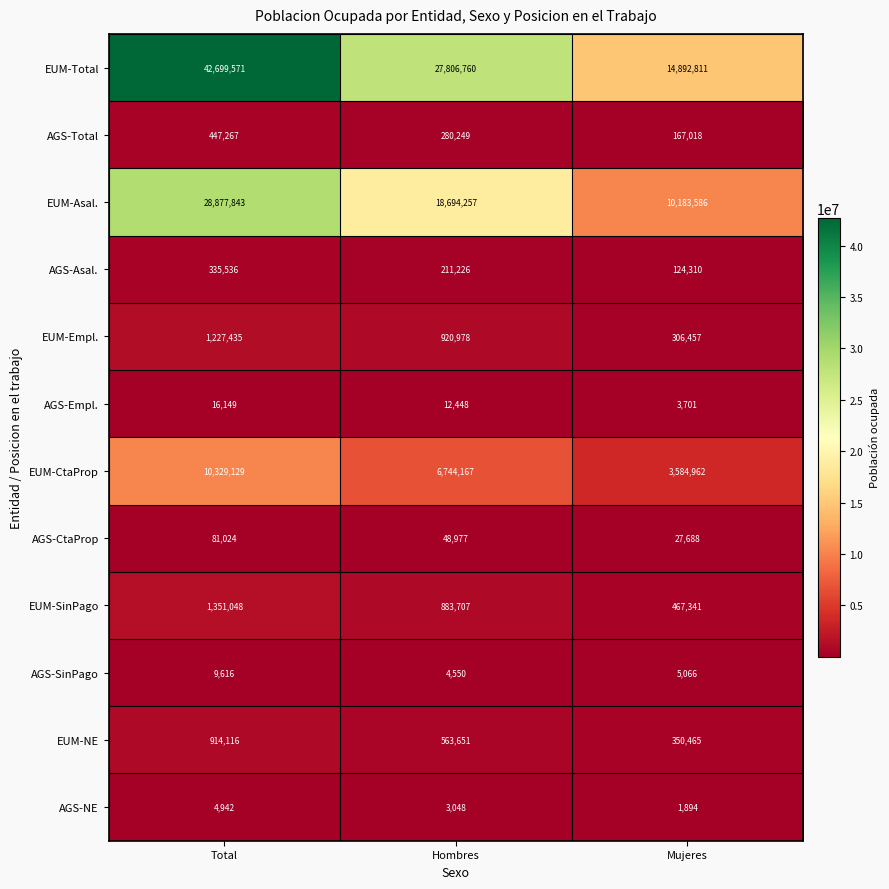

What is the greatest value displayed?

42699571